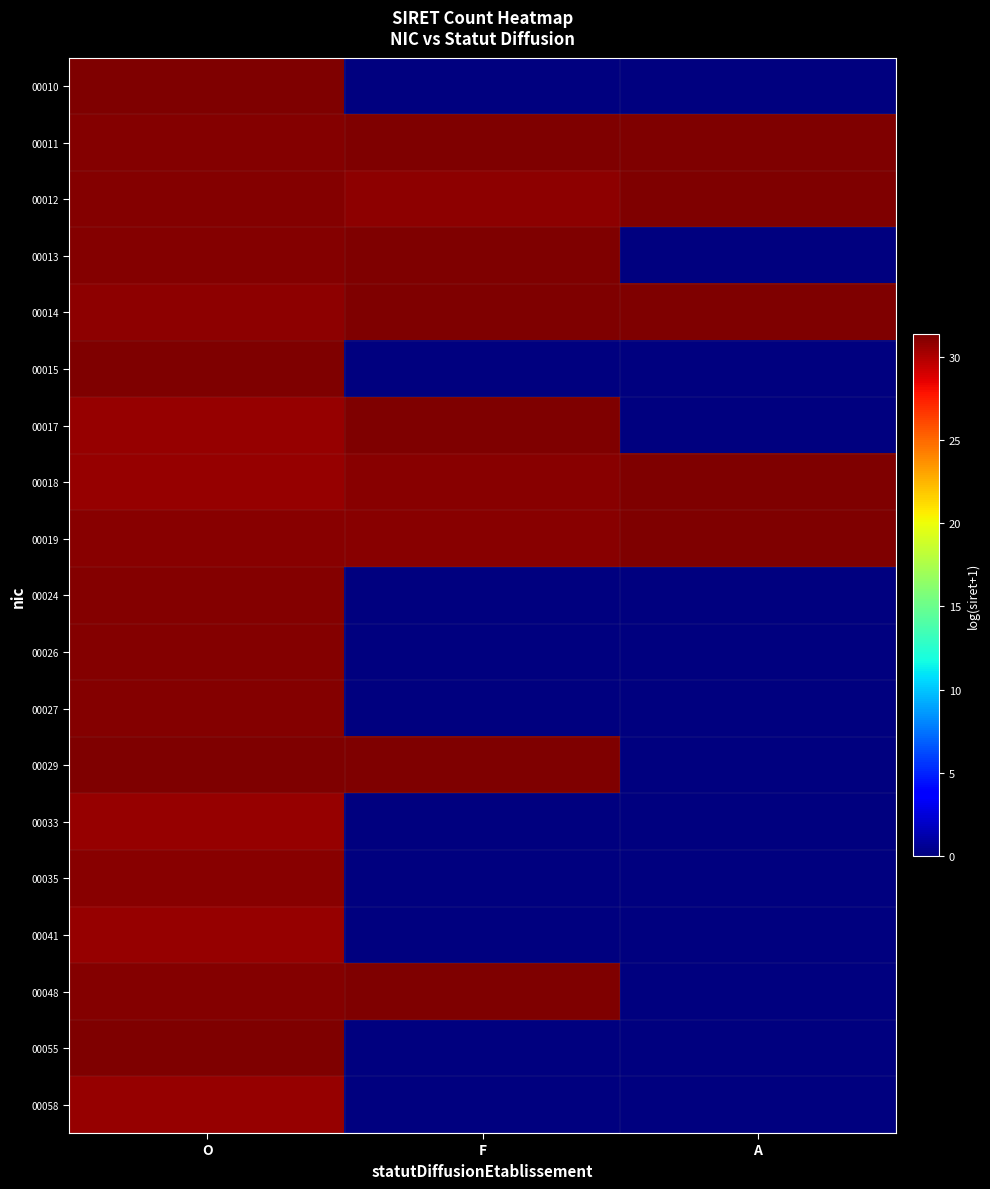

Which series has the largest total across all categories?

00011